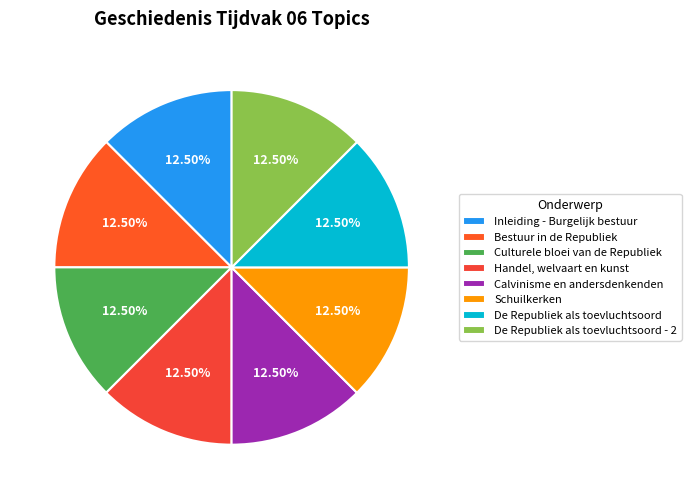

Do Handel, welvaart en kunst and Bestuur in de Republiek together represent more than half of the pie?

No